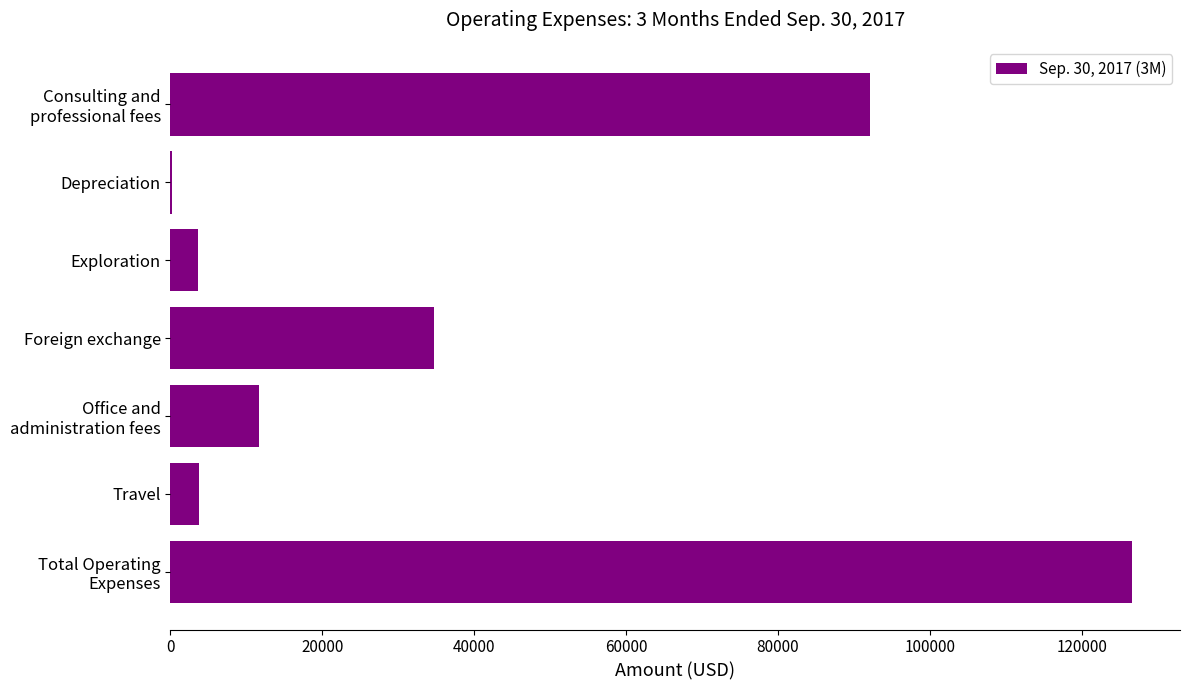

The chart shows a value of 57778 at Foreign exchange. True or false?

False